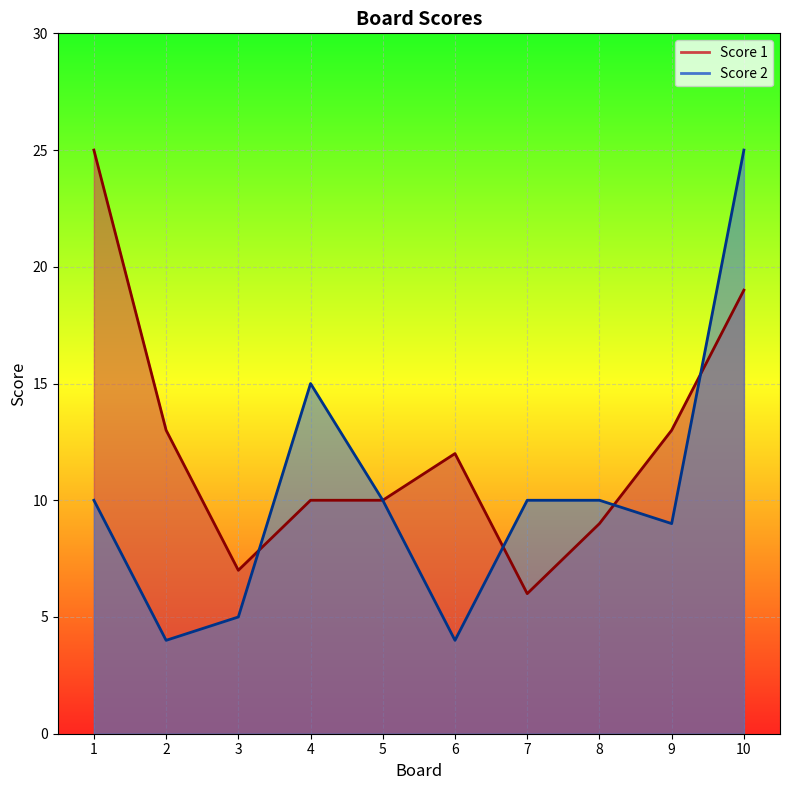

Reading left to right, list all the values displayed in this chart.

Score 1: 25	13	7	10	10	12	6	9	13	19
Score 2: 10	4	5	15	10	4	10	10	9	25